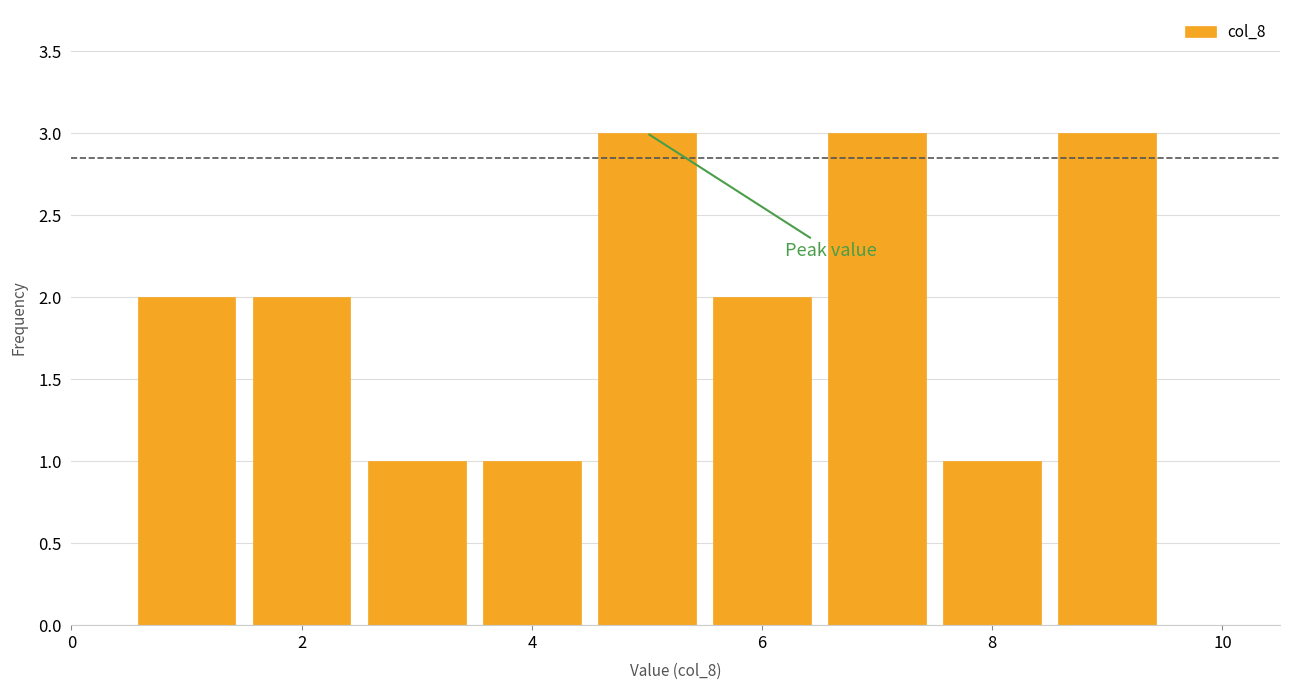

How tall is the bar that spans 1.5 to 2.5 on the x-axis? Neither the bar edges nor the heights are printed on the chart, so give them approximately, as read against the axes.

2